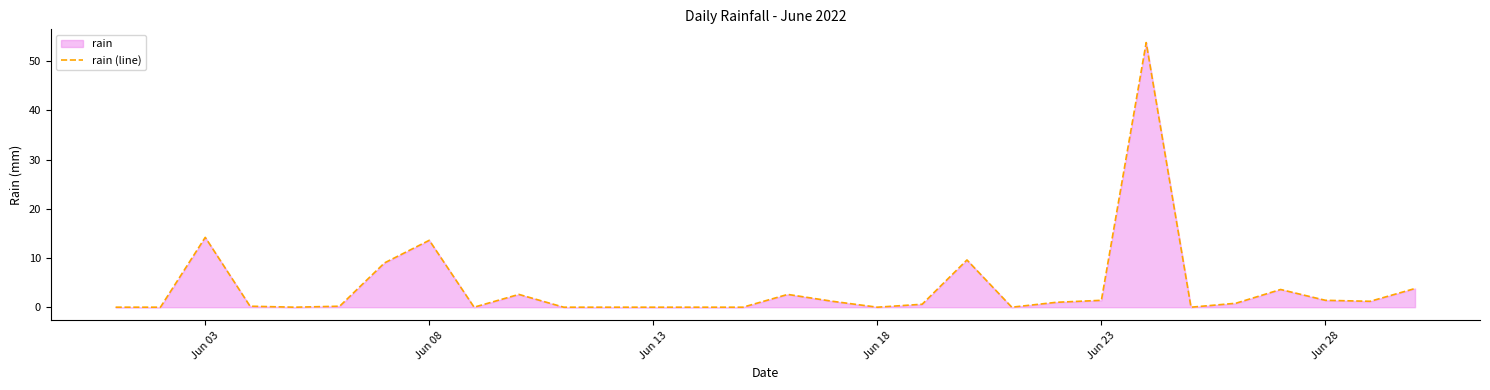

What is the maximum value shown in the chart?

53.8